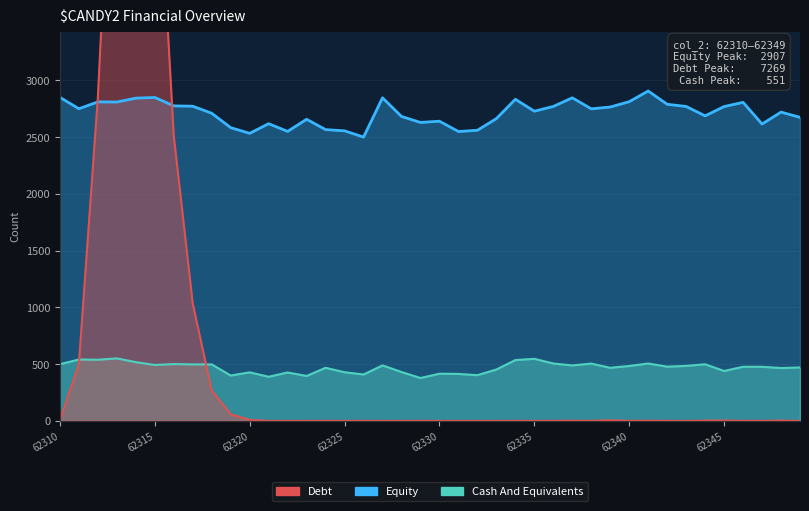

The value of Debt at 62310 is 4. True or false?

True